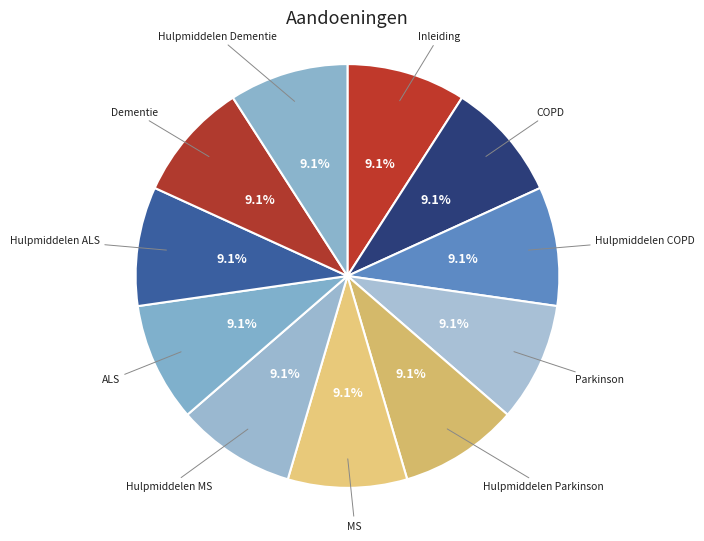

What portion of the pie excludes MS?

90.9%